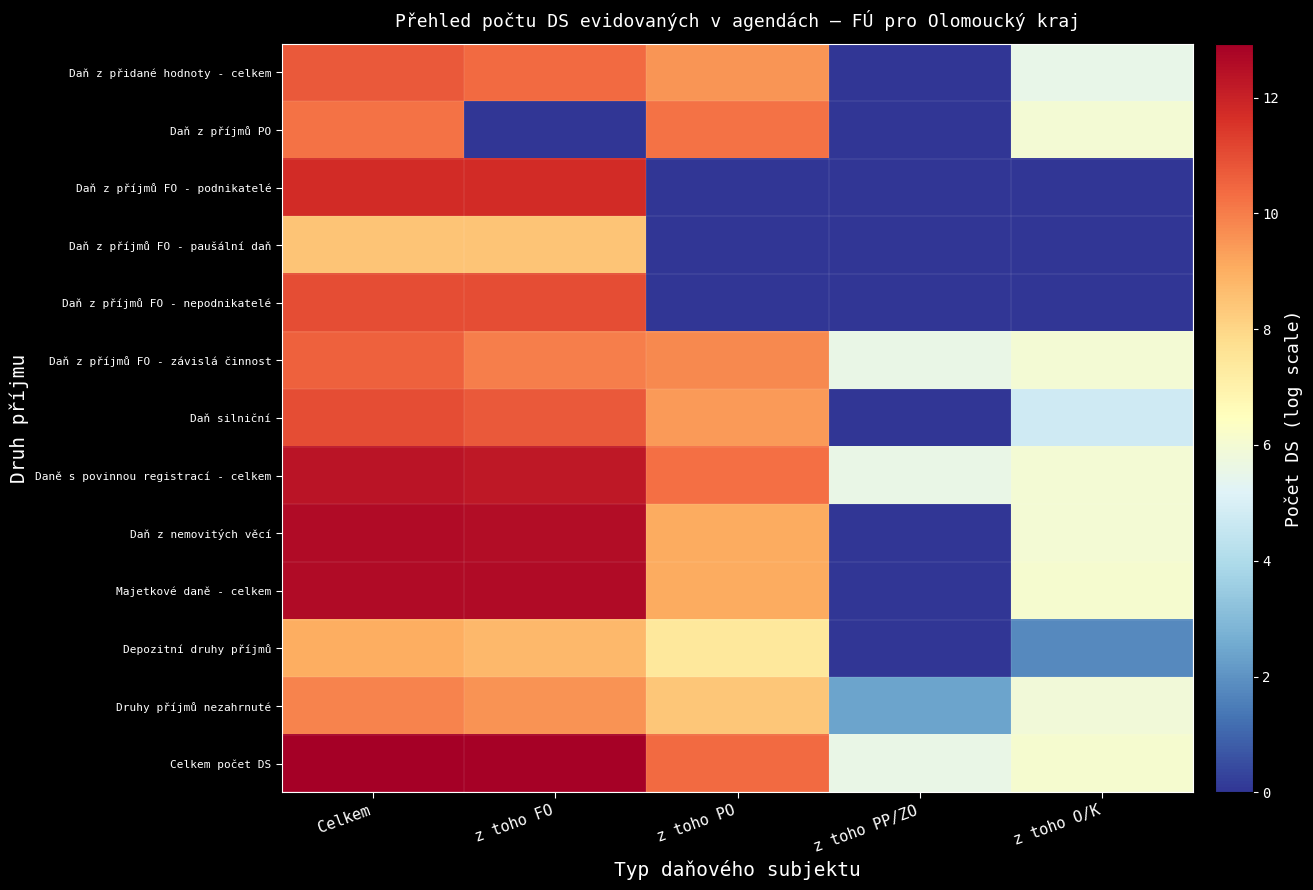

At which category is the sum across all series the highest?

Celkem